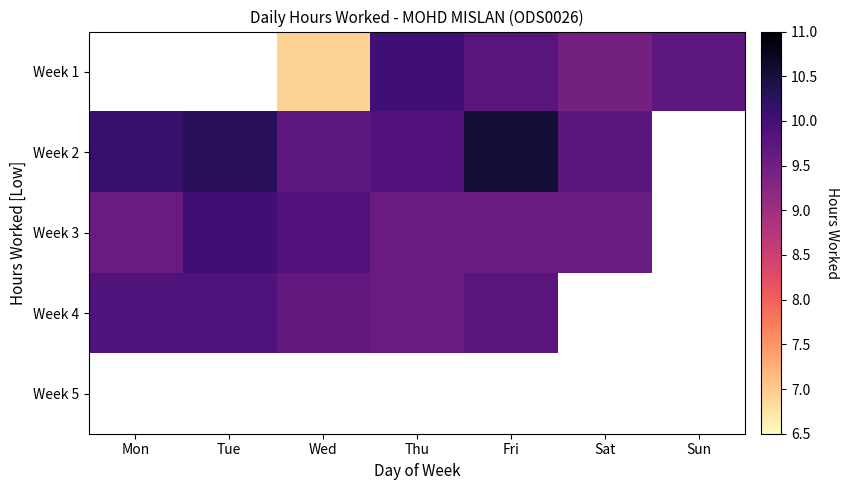

Between Tue and Thu, which series saw the biggest shift?

Week 3